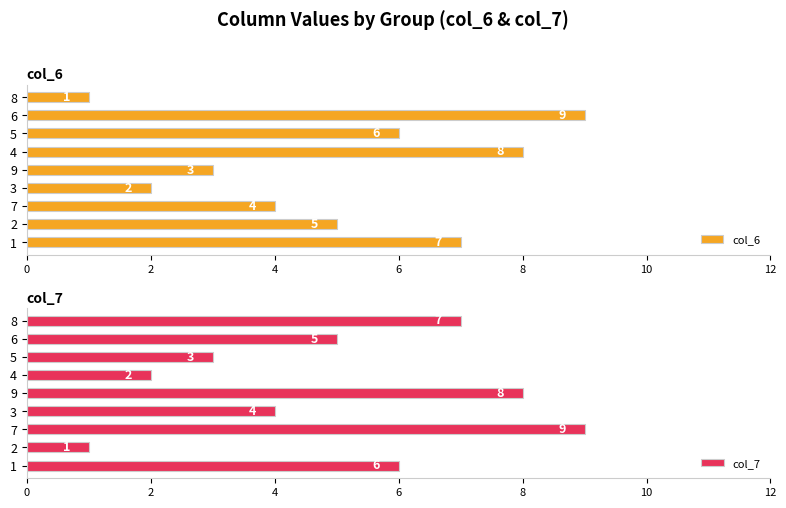

Is it true that col_6 equals 6 at 5?

True